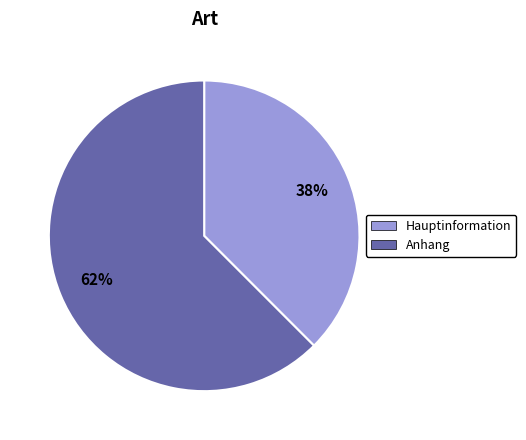

Is it true that Anhang is 50% of the pie?

False